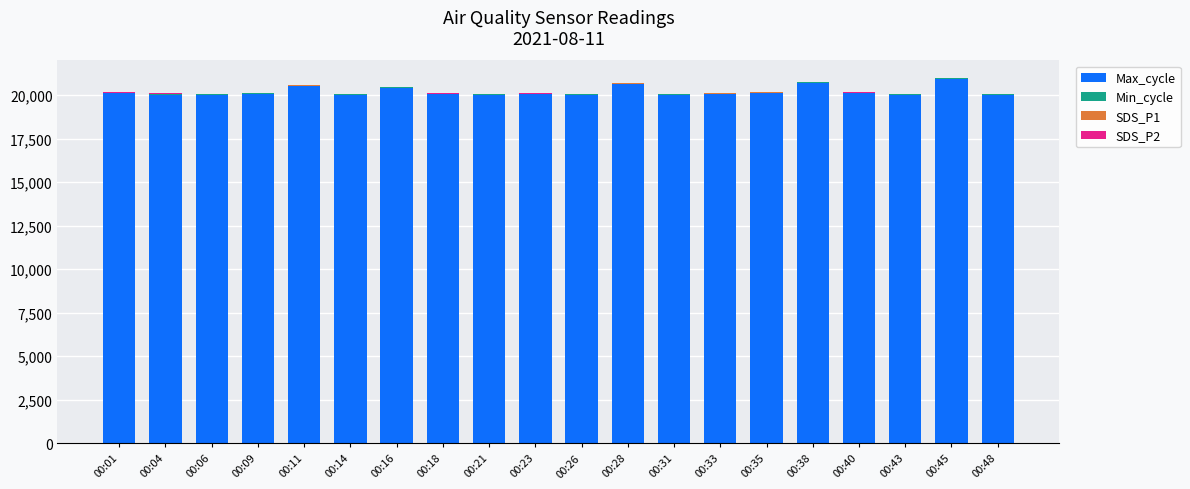

What is the total value across all series at 00:18?

20109.1